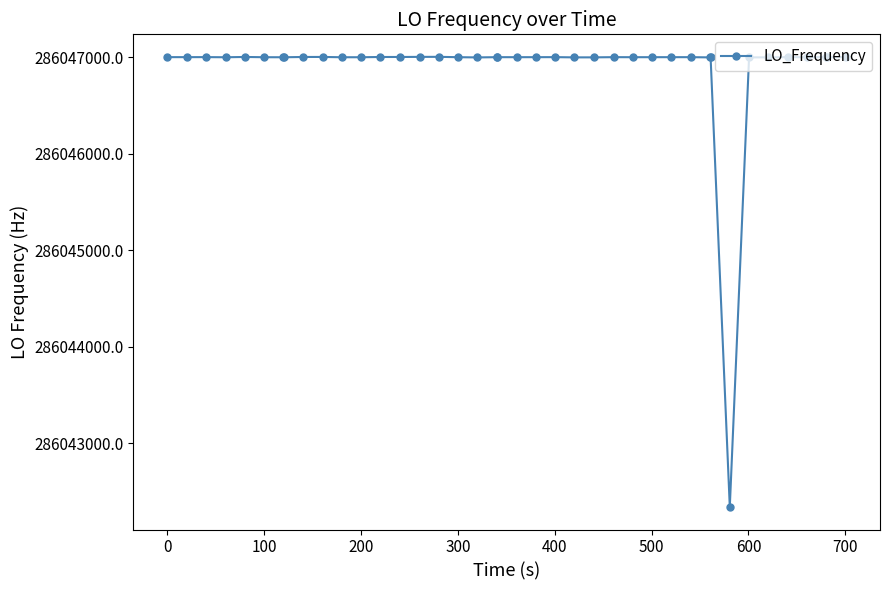

What is the difference between the maximum and minimum values?

4664.3